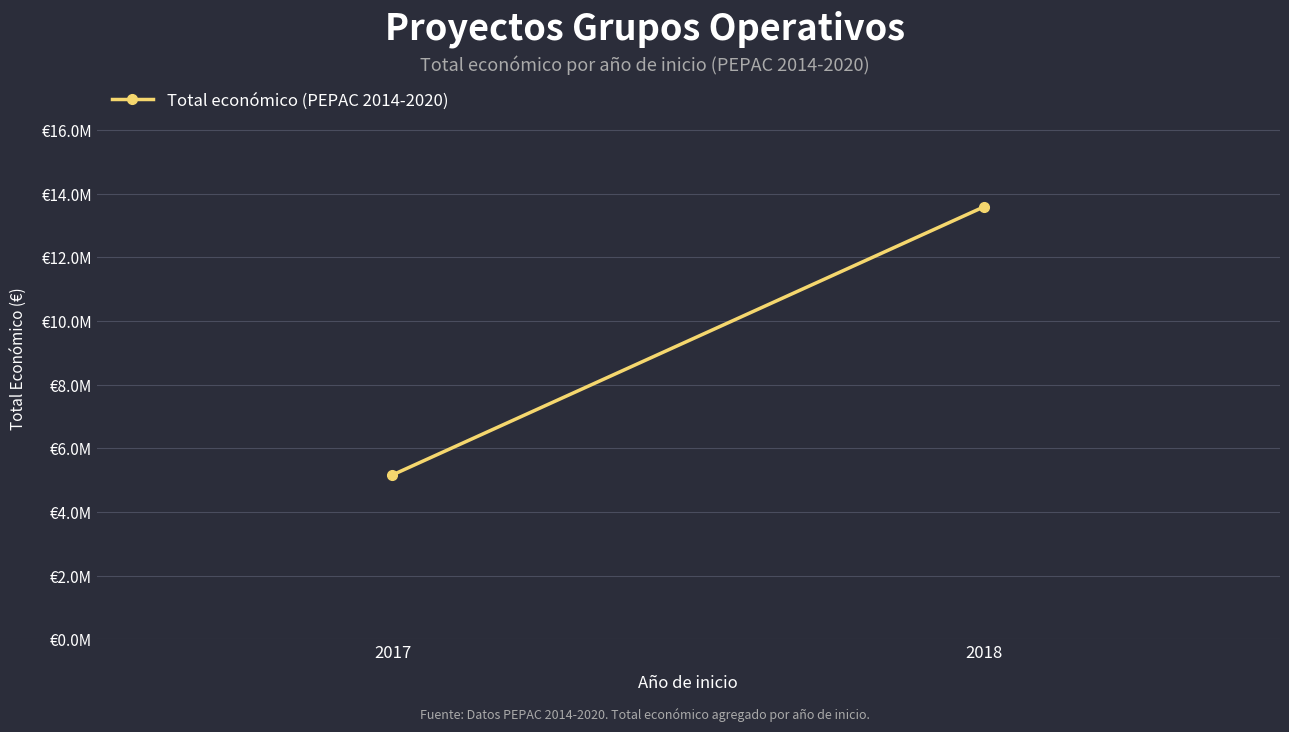

Approximately how many times larger is the value at 2018 compared to 2017?

2.6